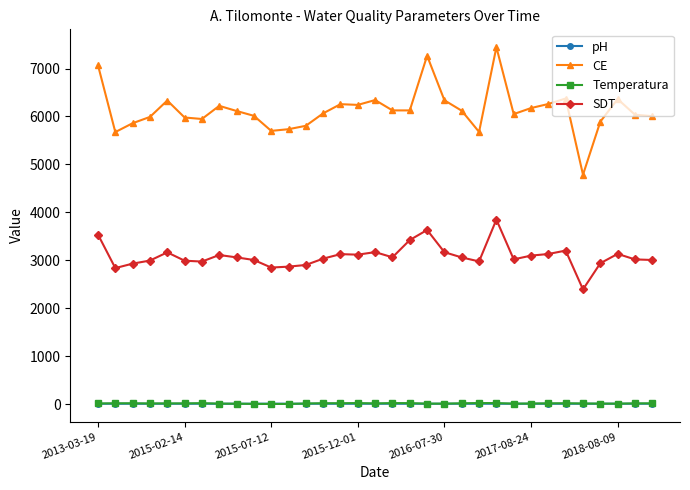

What is the maximum value shown in the chart?

7446.0